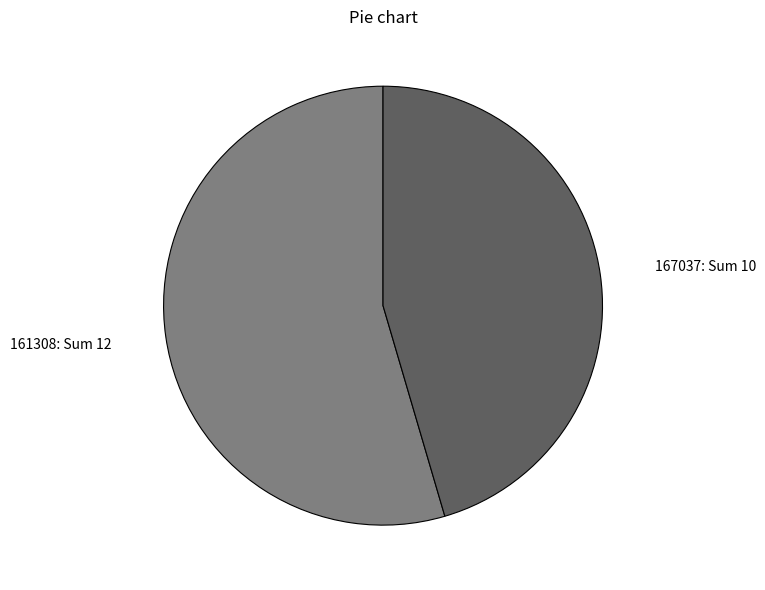

True or false: 161308 accounts for 55% of the total.

True